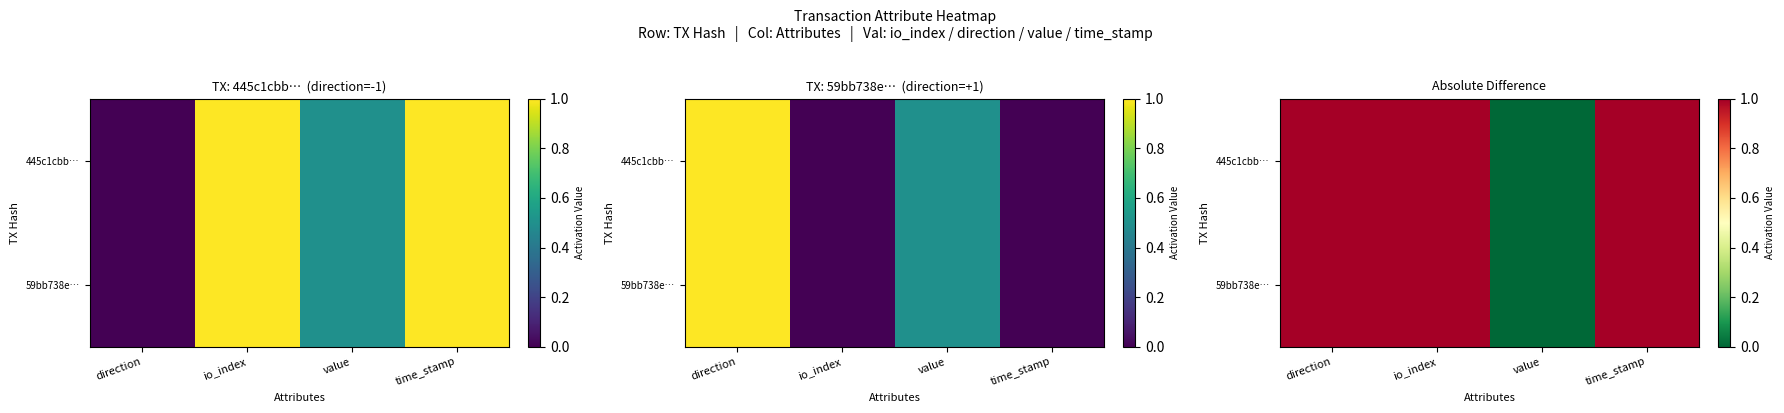

At how many categories does at least one series exceed 0?

3